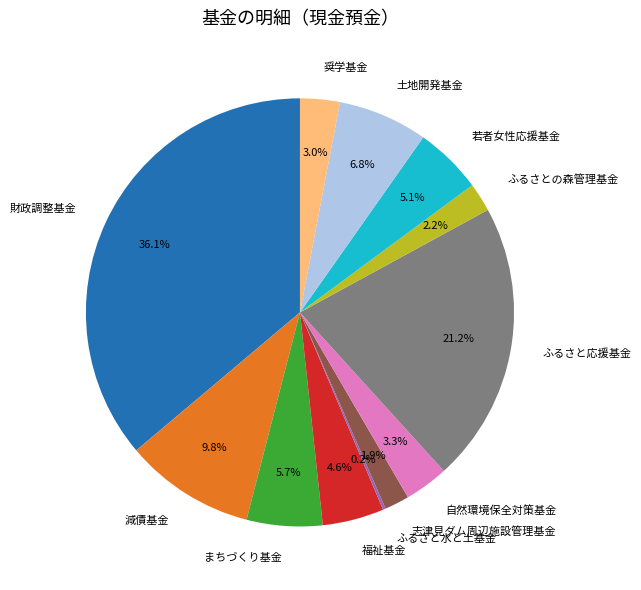

Does any single category account for the majority?

No